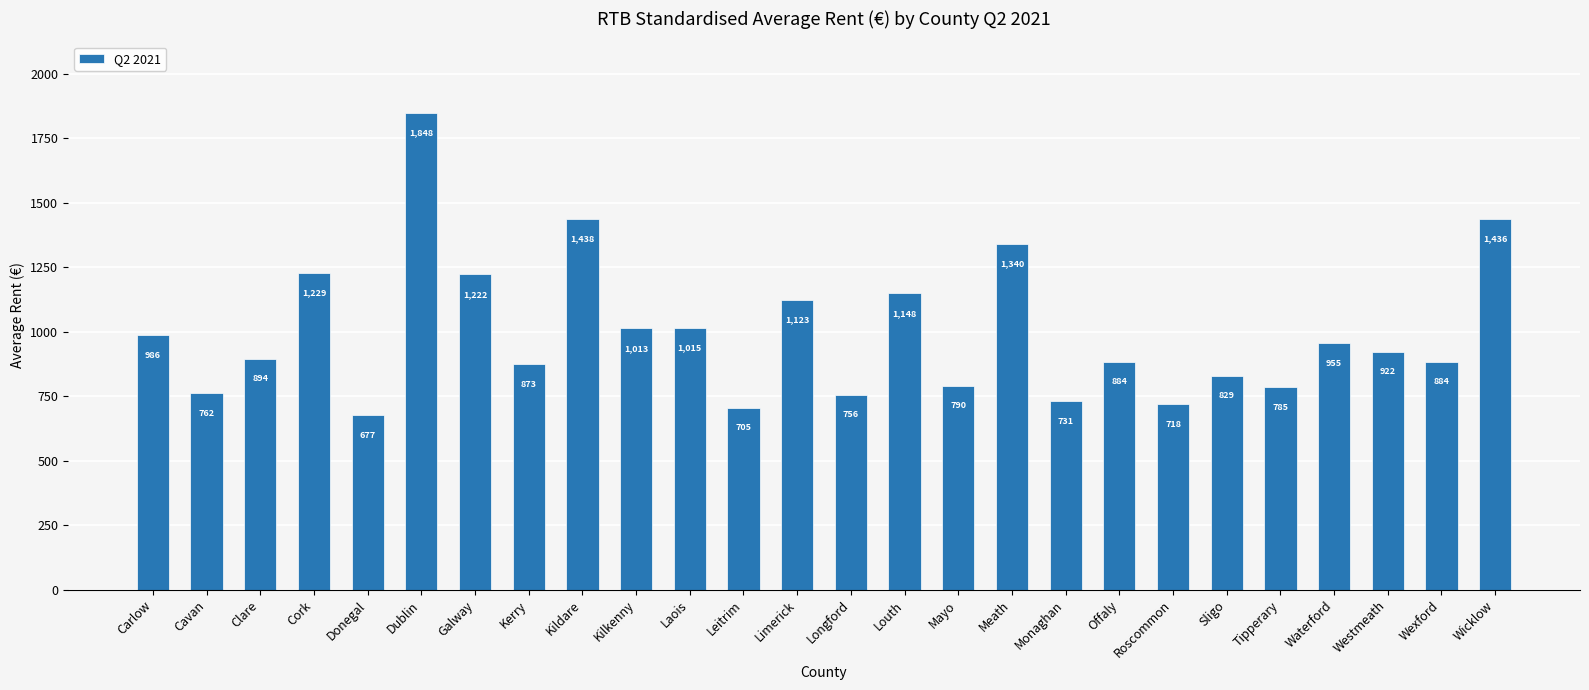

What position from the left is Wicklow?

26